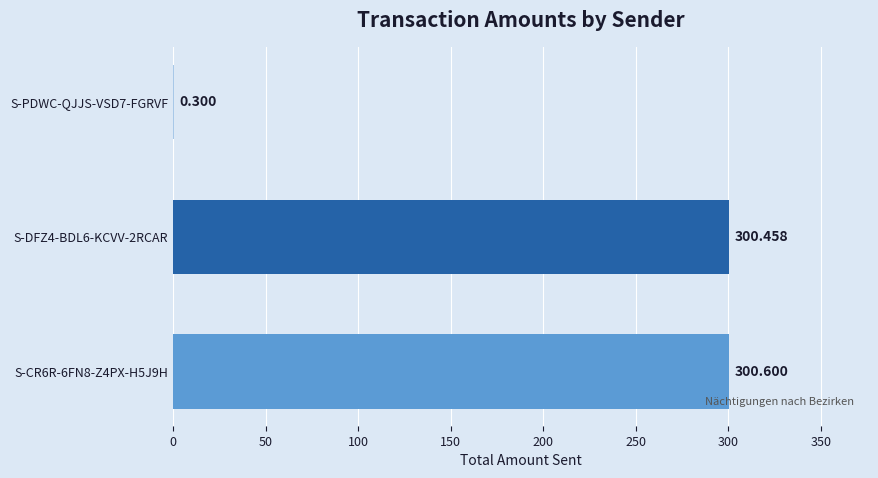

How many data points does each series have?

3